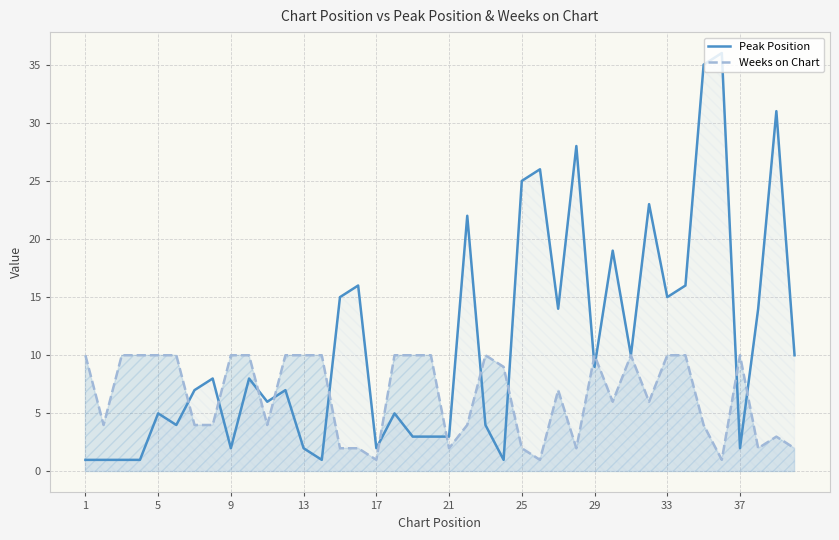

True or false: Weeks on Chart has more than 0 points higher than both neighbors.

True